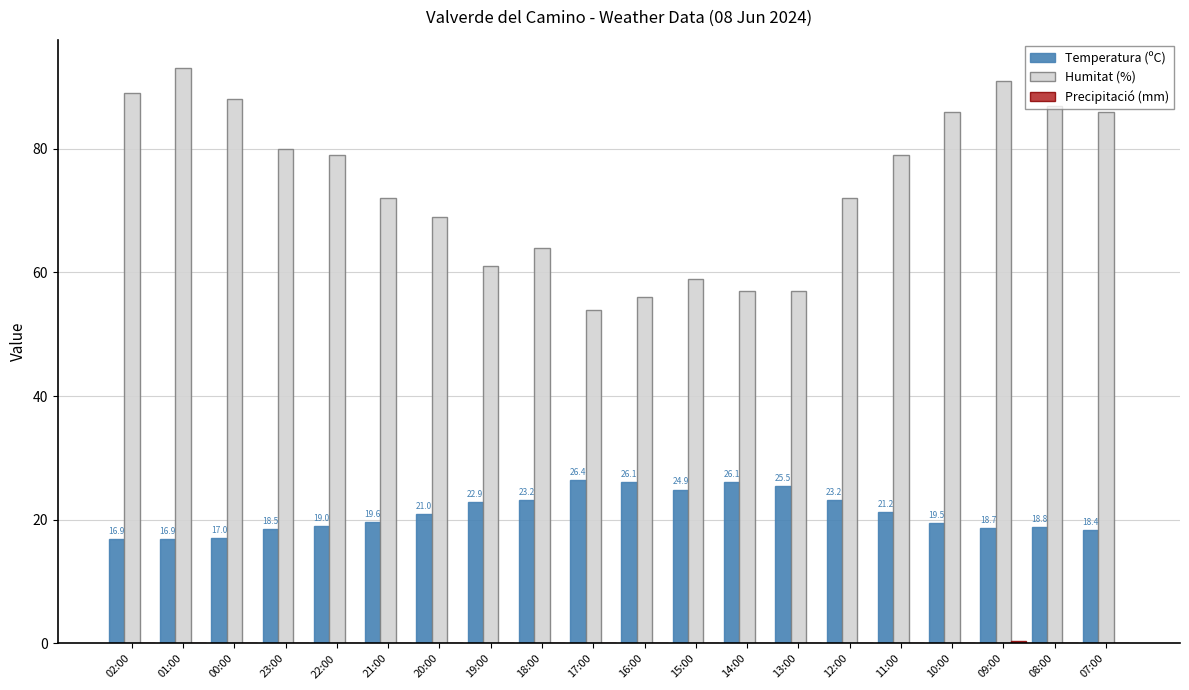

Between 19:00 and 08:00, which series saw the biggest shift?

Humitat (%)